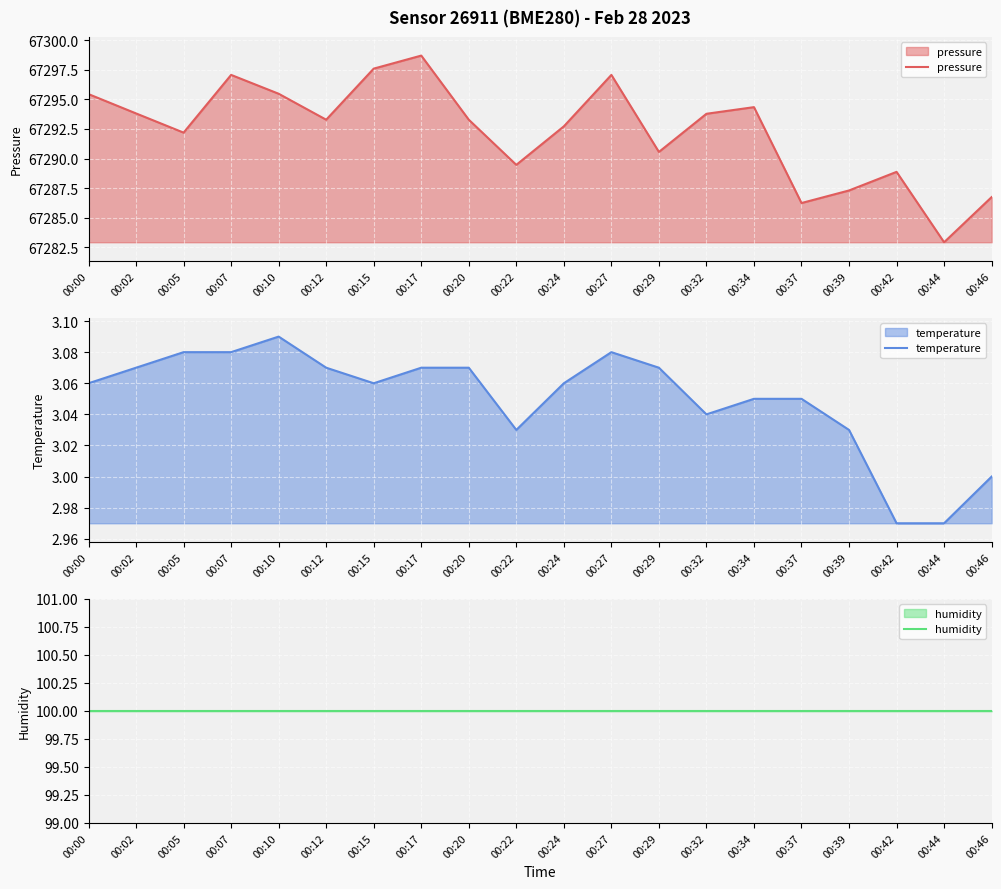

How many data points does each series have?

20